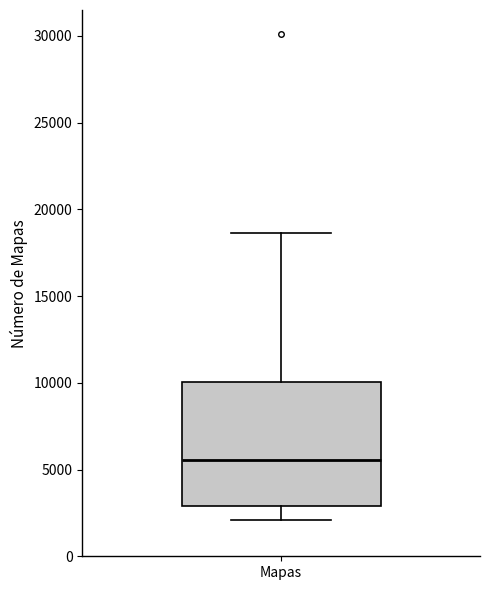

Read this box plot against the y-axis: the position of the median line, the range covered by the box, and the ends of both whiskers. The values are not printed on the chart, so give them approximately, as read against the axis.

median 5500, box 3000 to 10000, whiskers 2000 to 18500